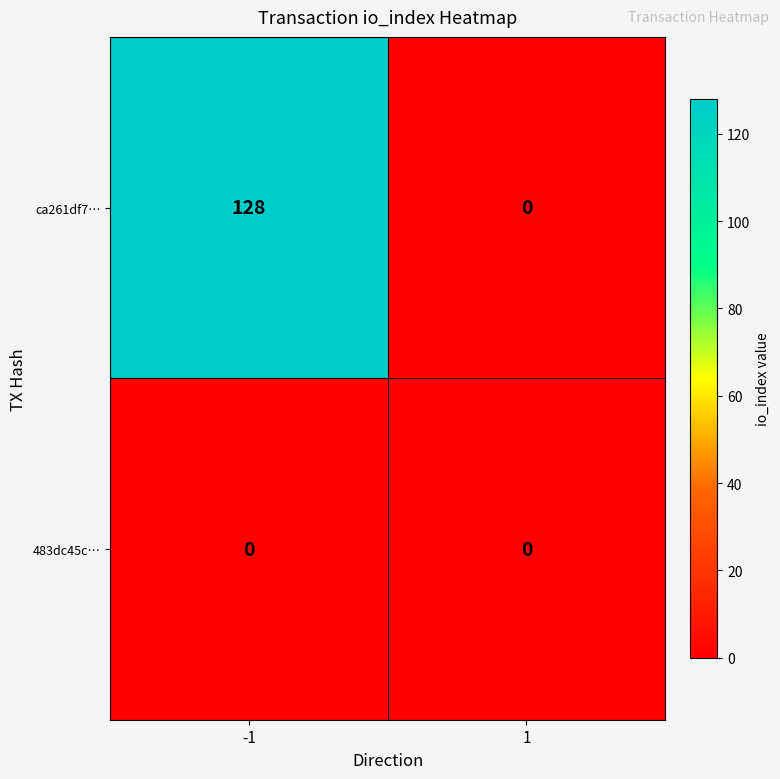

What is the average value of the ca261df7… series?

64